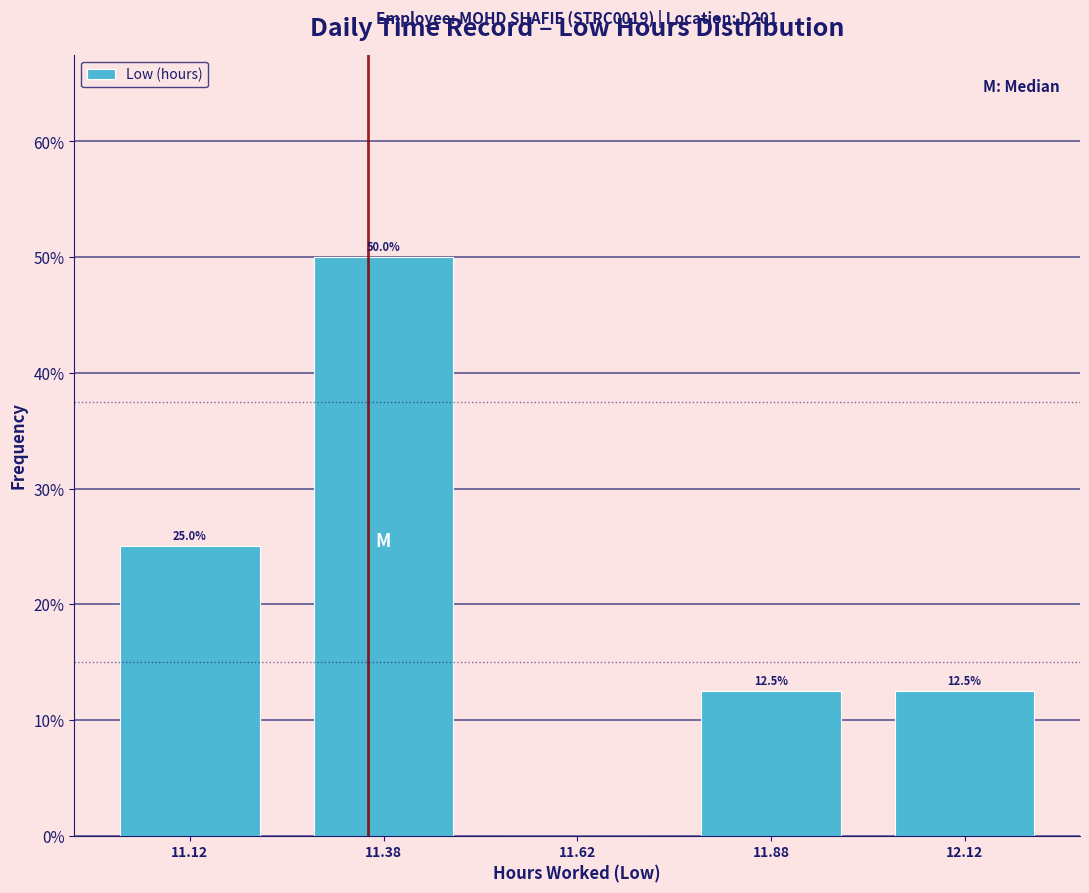

Which range on the x-axis has the tallest bar?

11.25 to 11.50